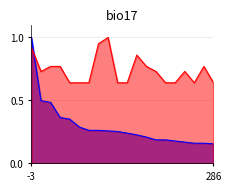

What is the average value of the infections_norm series?

0.7